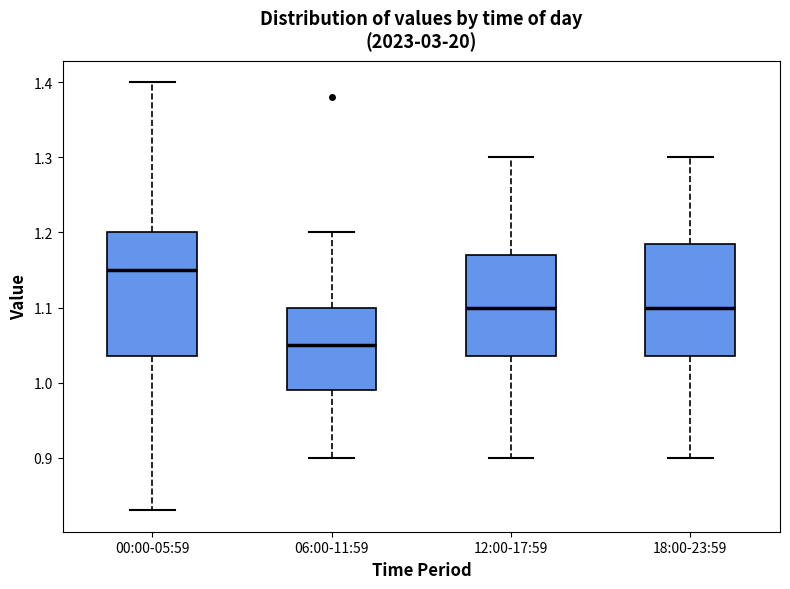

Which box is the tallest, from its lower edge to its upper edge?

00:00-05:59